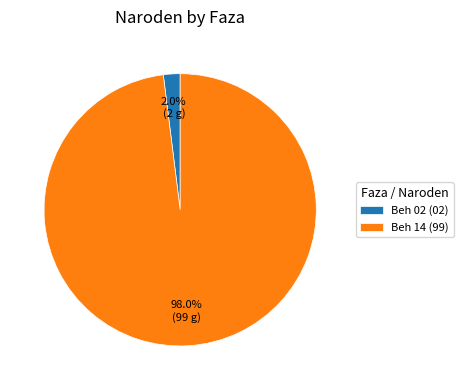

What is the largest slice in the pie chart?

Beh 14 (99)